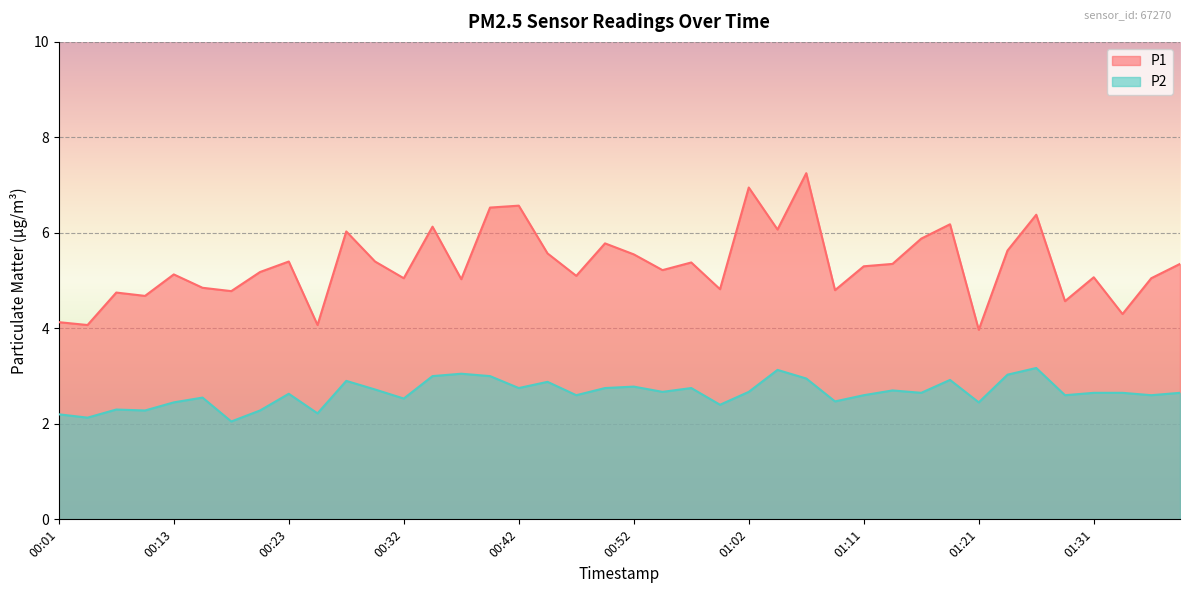

True or false: P2 has a value of 2.8 at 00:52.

True